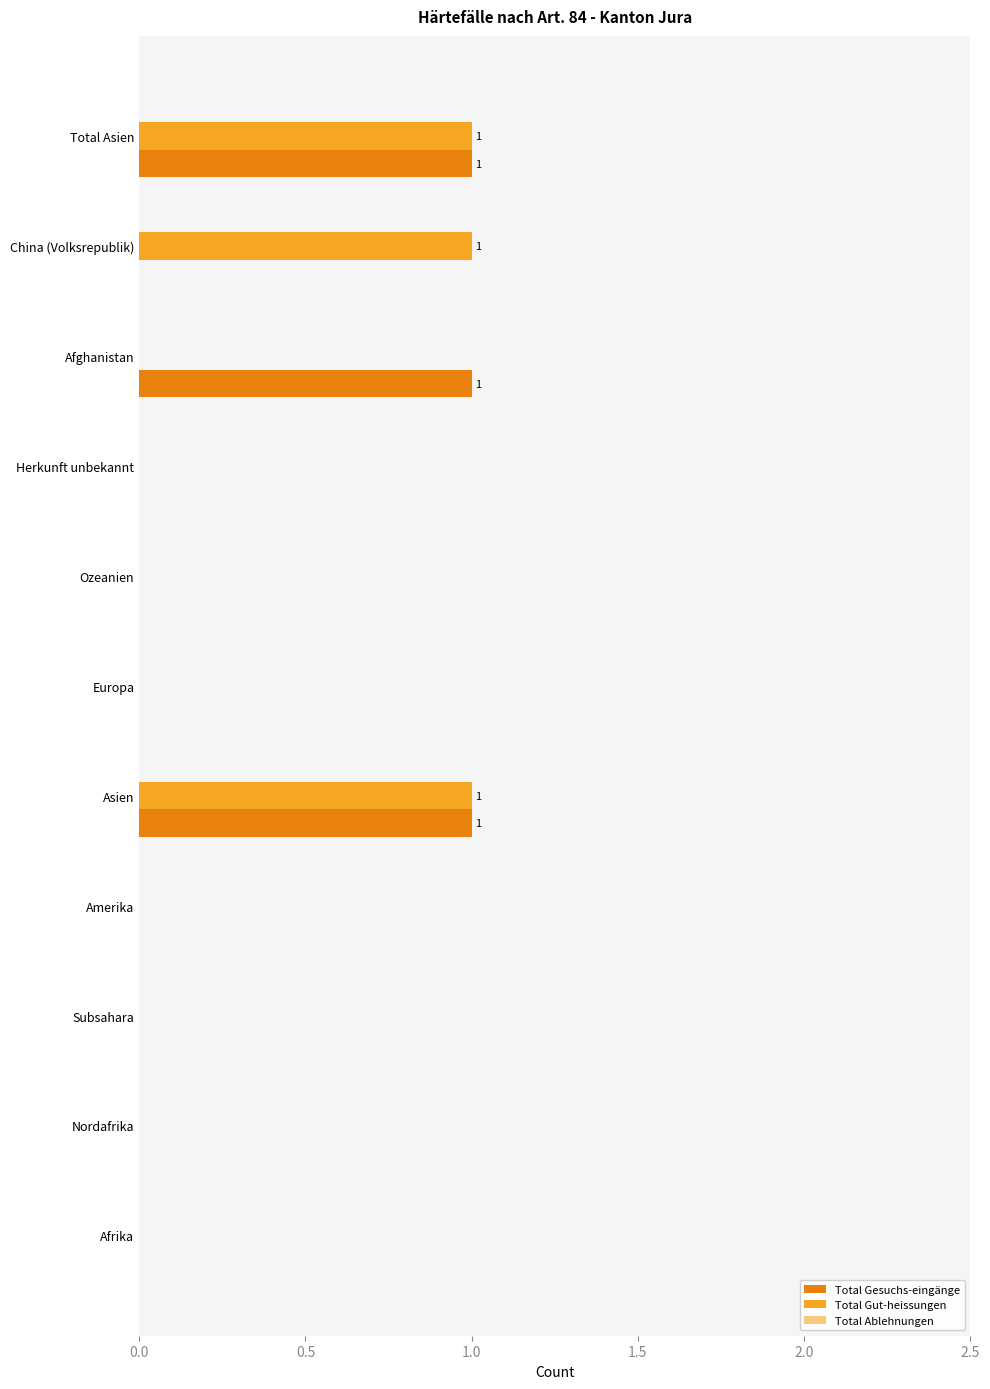

What is the sum of all Total Gut-heissungen values?

3